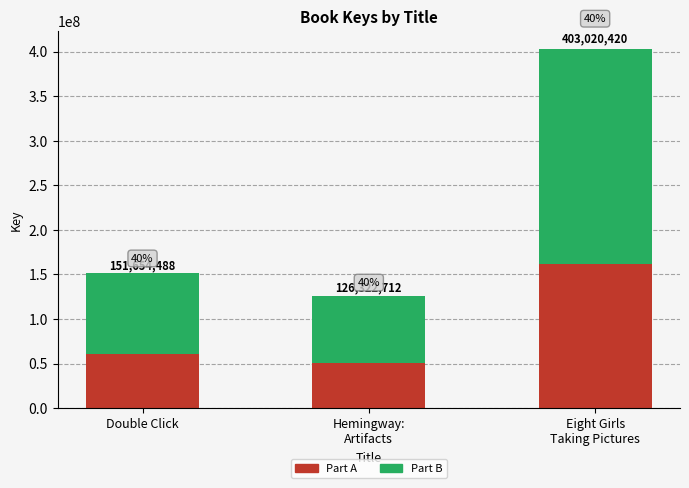

What is the label of the 3rd bar from the left?

Eight Girls
Taking Pictures